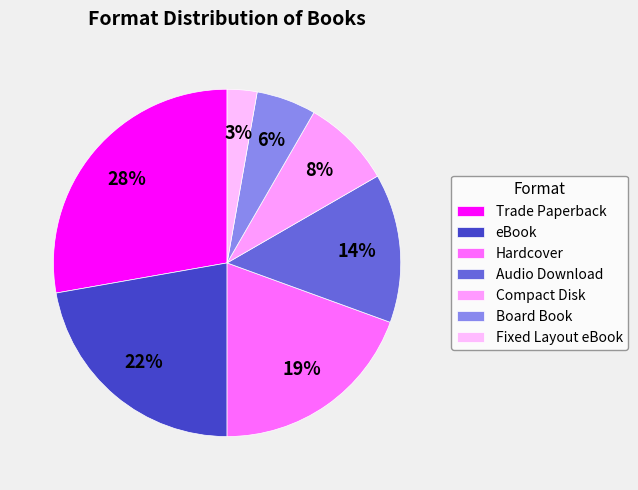

To the nearest percent, what is the combined percentage of Hardcover and Trade Paperback?

47%